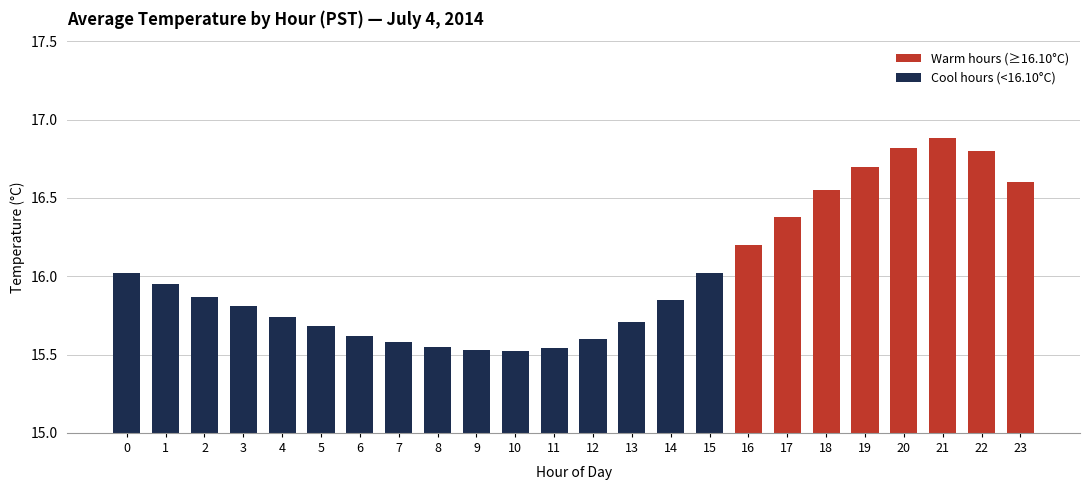

The value at 9 is 15.5. True or false?

True